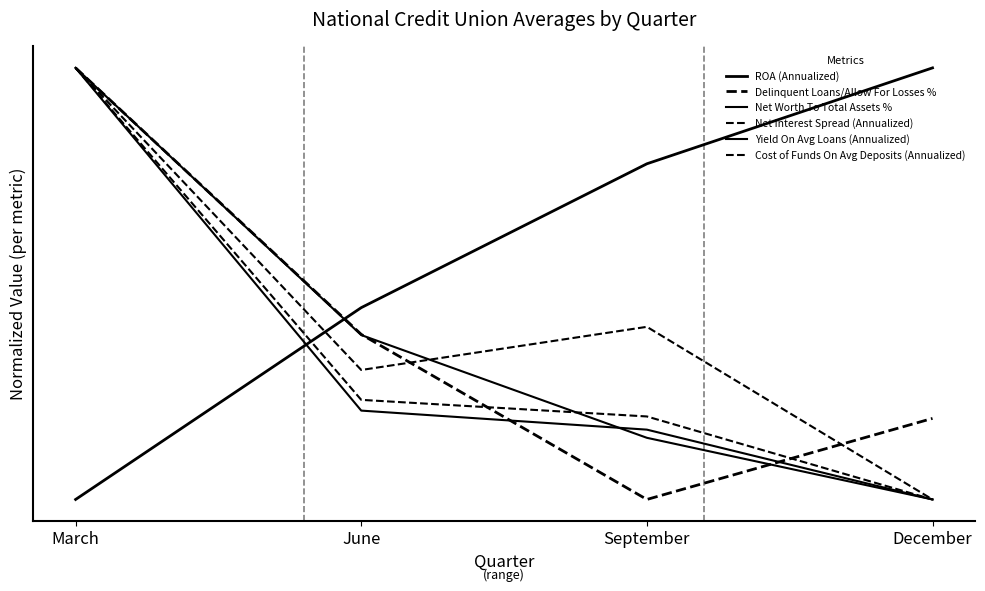

Does the chart display data point markers on the line(s)?

No